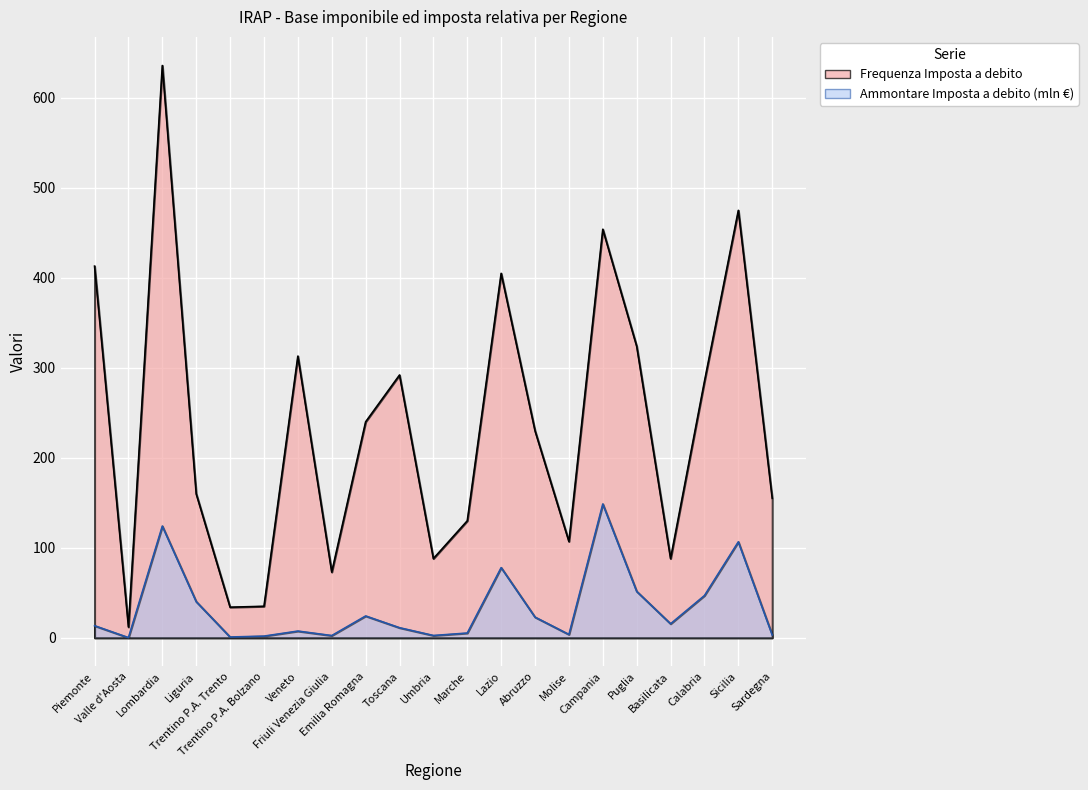

True or false: Frequenza Imposta a debito and Ammontare Imposta a debito cross at least once.

False